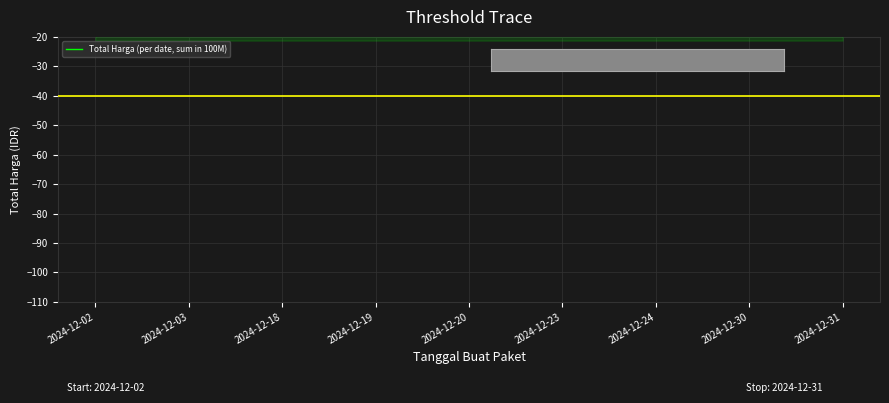

How many interior local peaks (higher than both neighbors) does the data have?

2